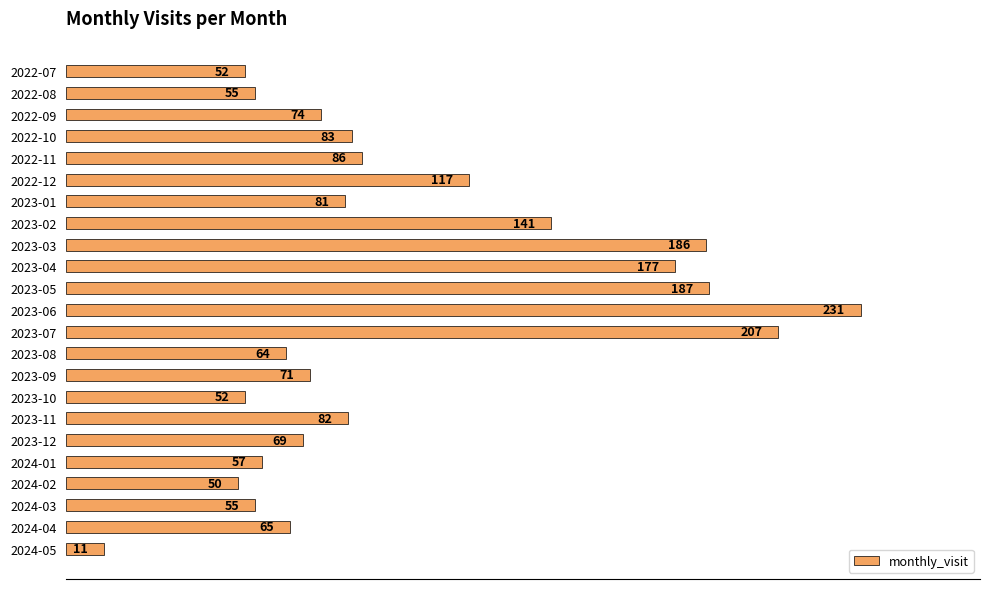

Count the number of data series in this chart.

1